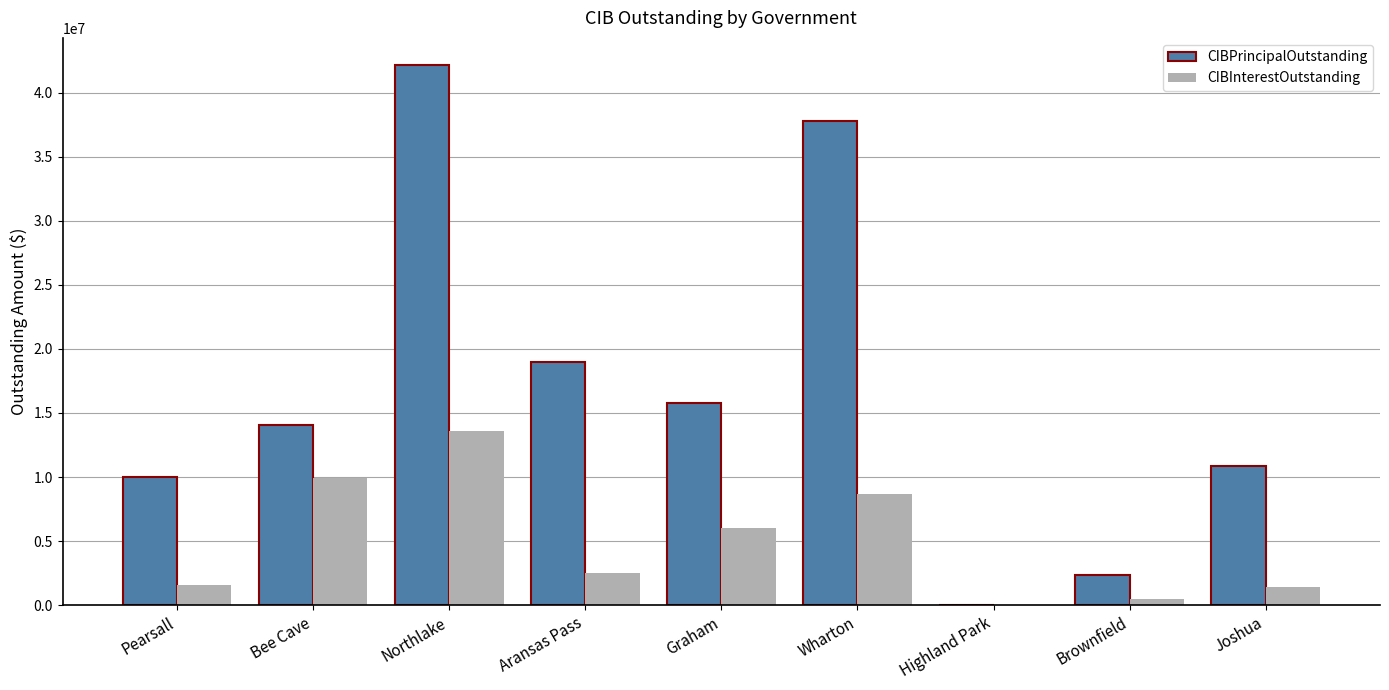

What is the sum of all CIBPrincipalOutstanding values?

152014750.0